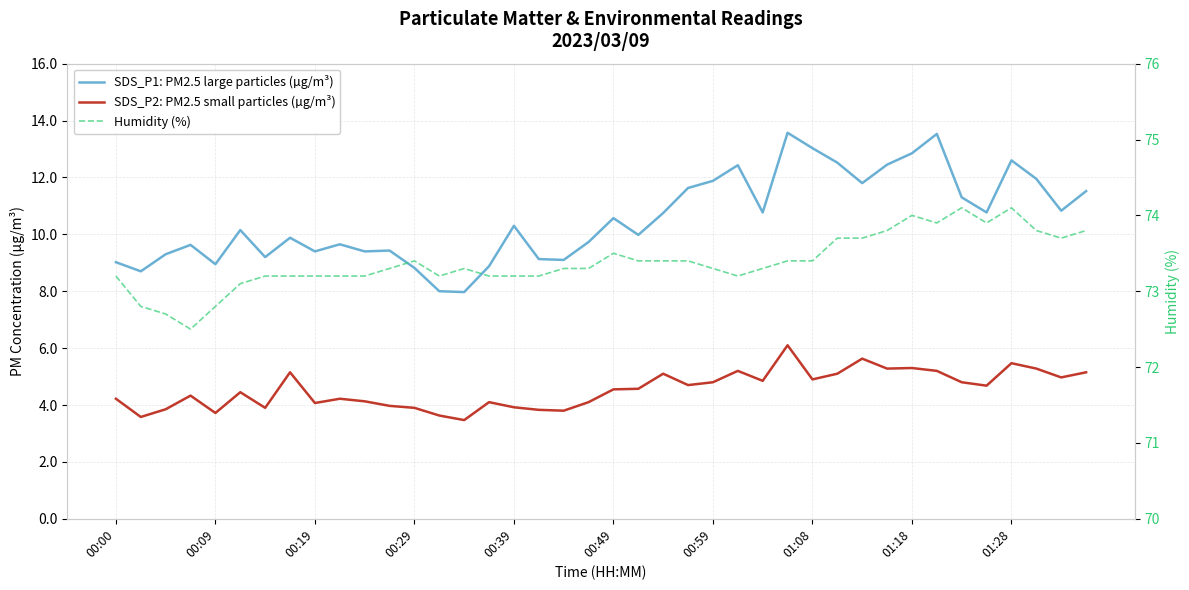

What is the sum of all SDS_P2: PM2.5 small particles (µg/m³) values?

182.0